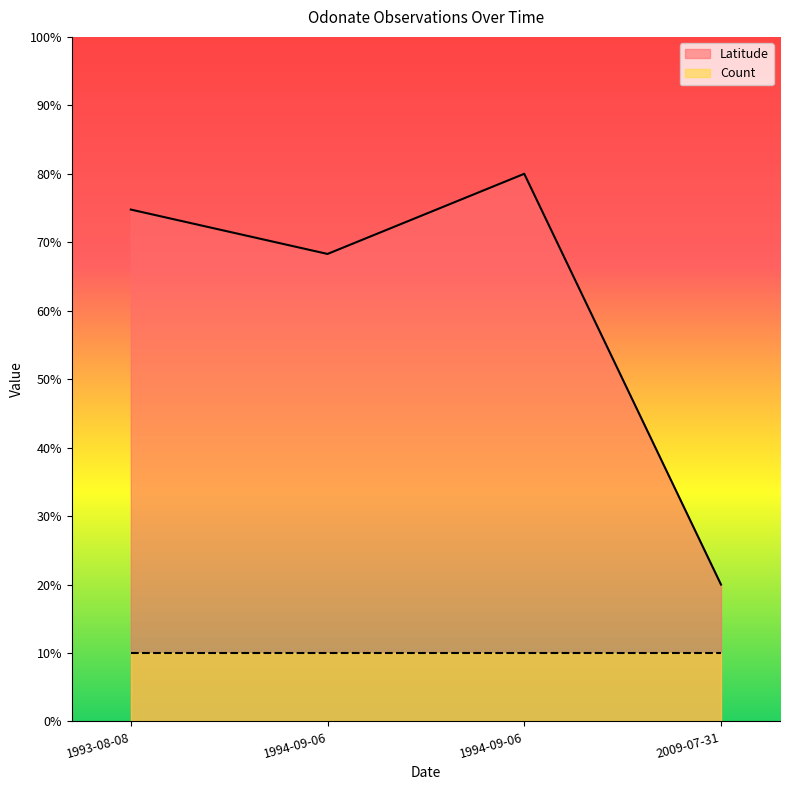

How many distinct data groups are displayed?

2